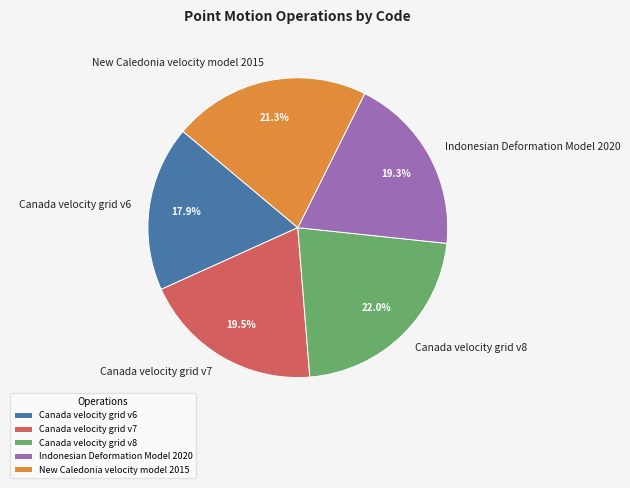

Between Canada velocity grid v8 and Canada velocity grid v6, which is larger?

Canada velocity grid v8